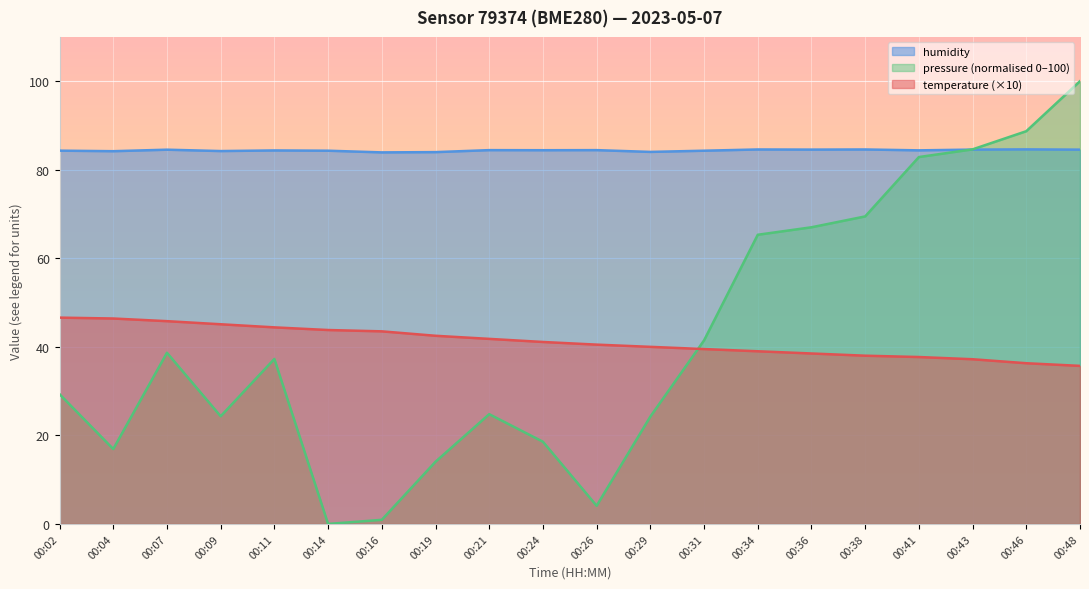

What is the highest value of the temperature series?

46.6